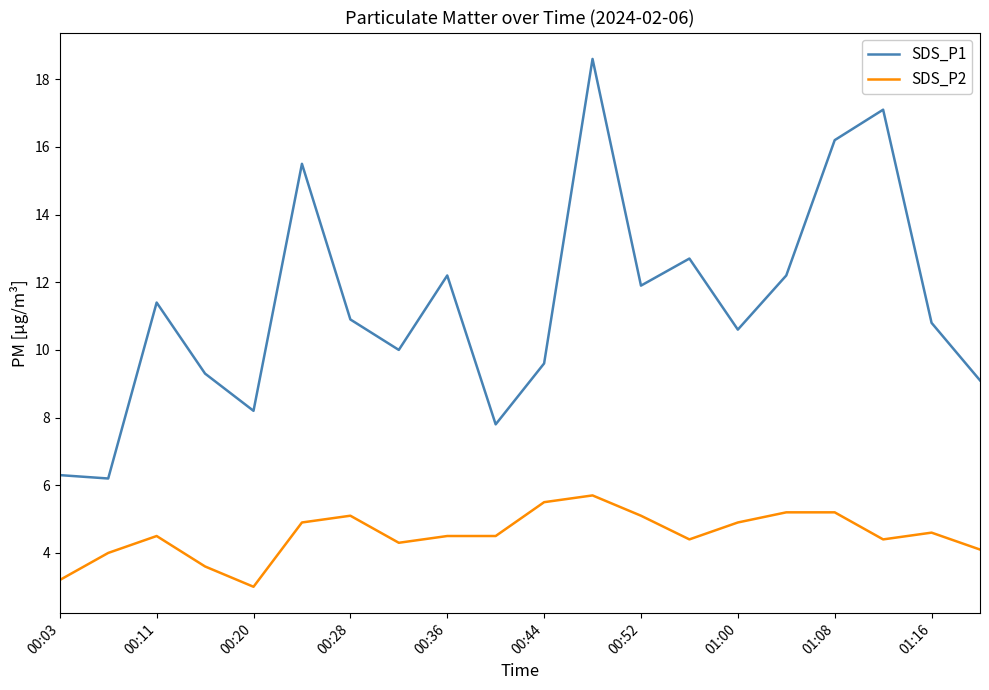

Which series has the widest spread of values?

SDS_P1